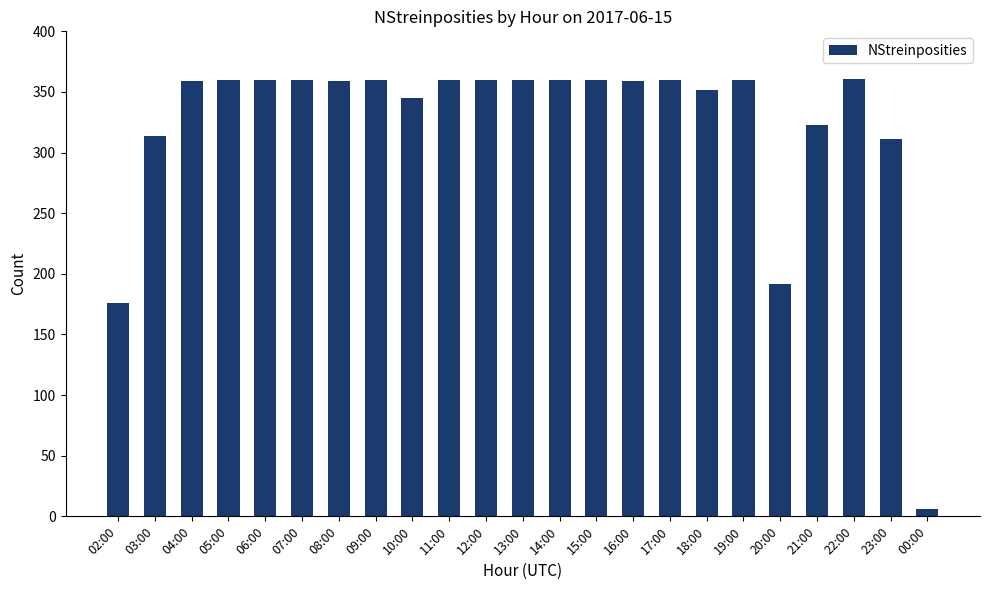

Which has a higher value, 11:00 or 18:00?

11:00